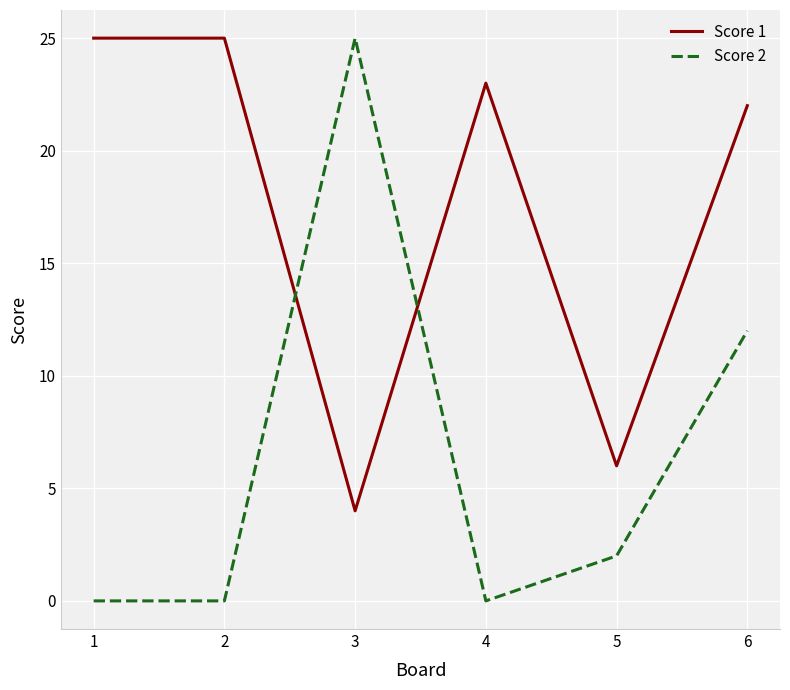

Which series has the widest spread of values?

Score 2